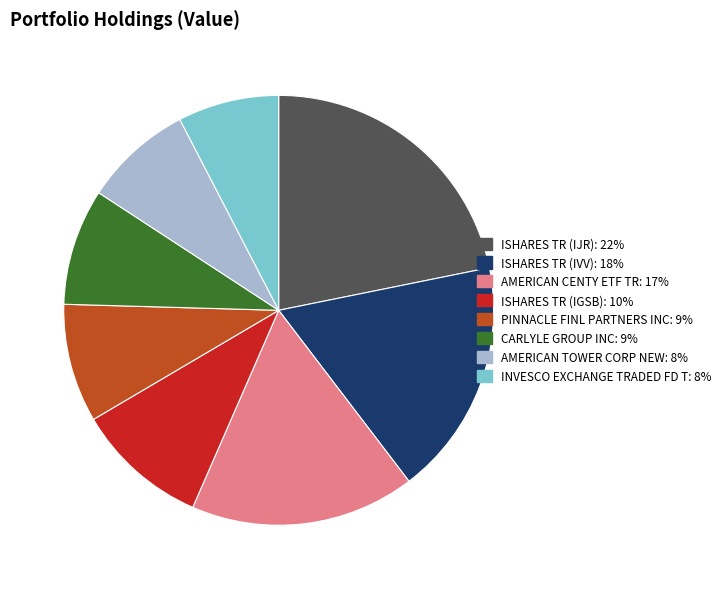

Which has a higher value, AMERICAN TOWER CORP NEW or INVESCO EXCHANGE TRADED FD T?

AMERICAN TOWER CORP NEW